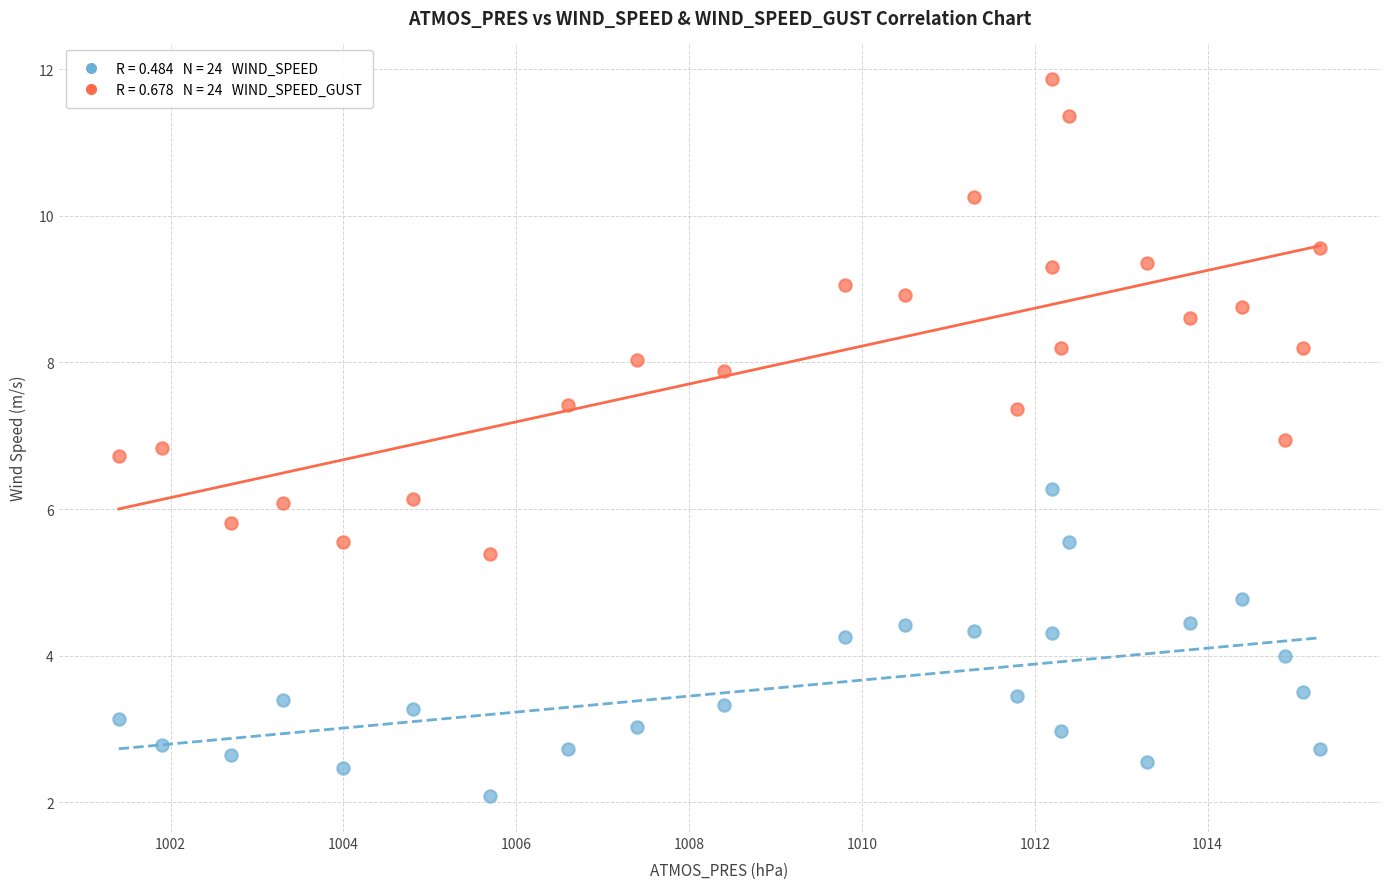

Across all data points, what is the range of Y values (max minus min)?

9.8